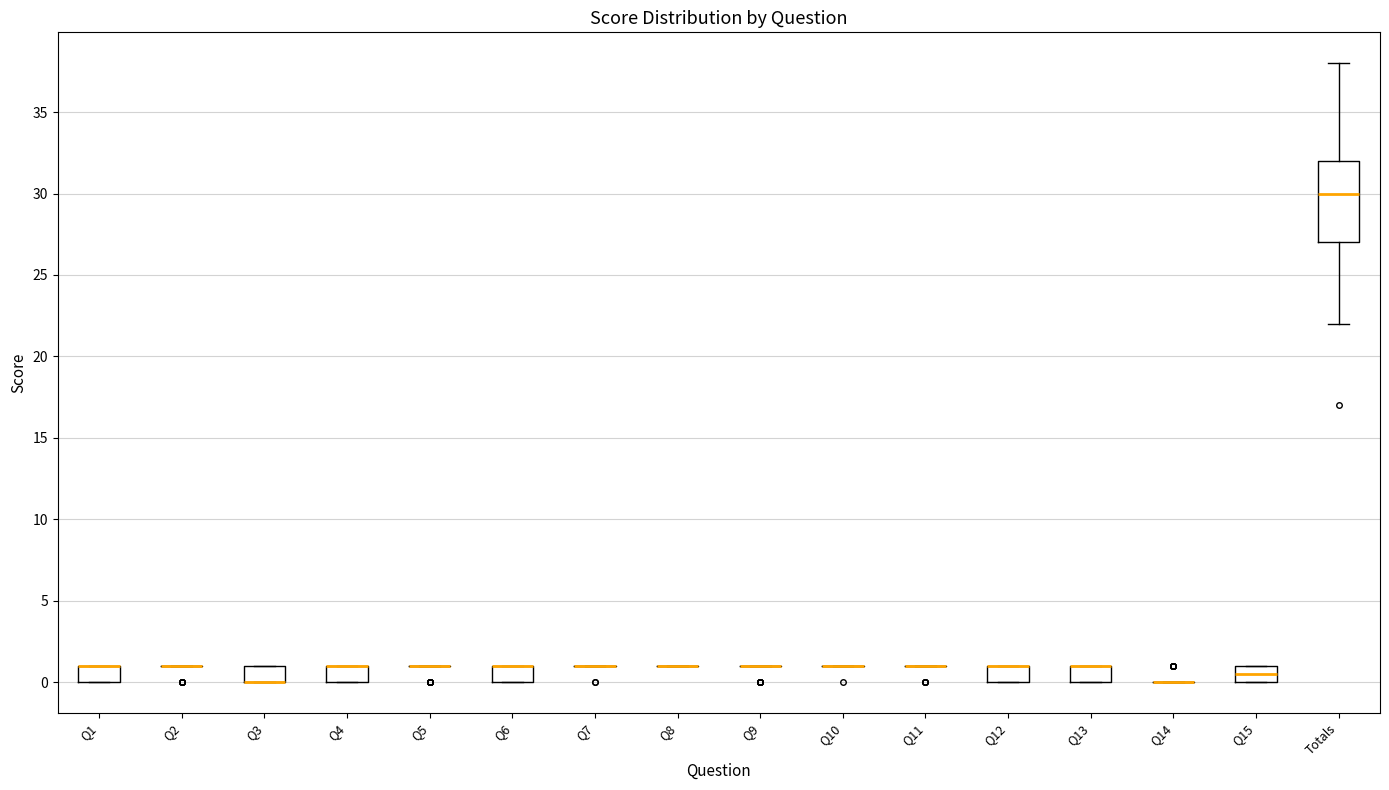

Where is the lower edge of the box for Q6 on the y-axis? The values are not printed on the chart, so give them approximately, as read against the axis.

0.0